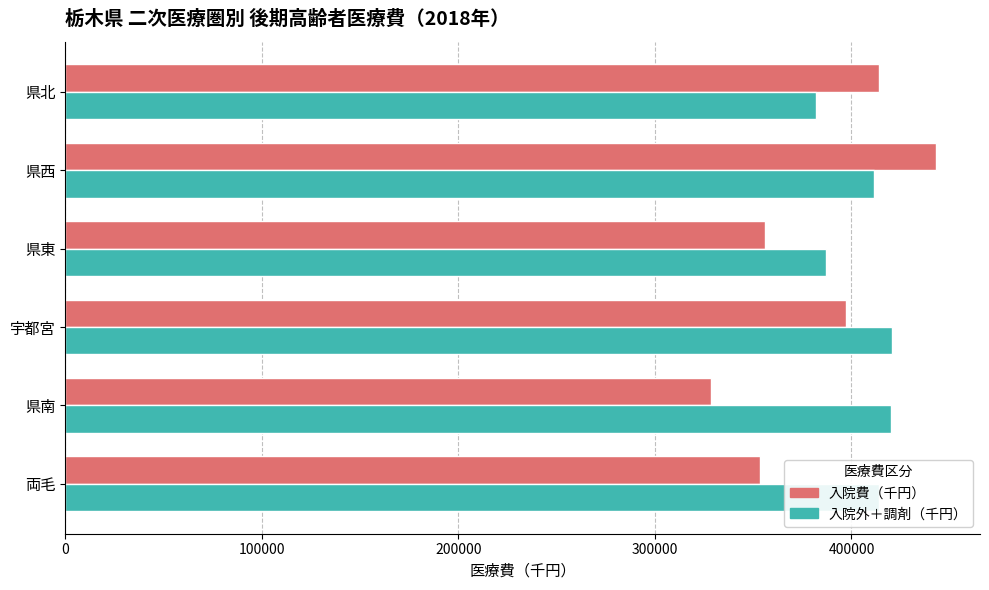

Which category has the lowest value in the 入院費（千円） series?

県南